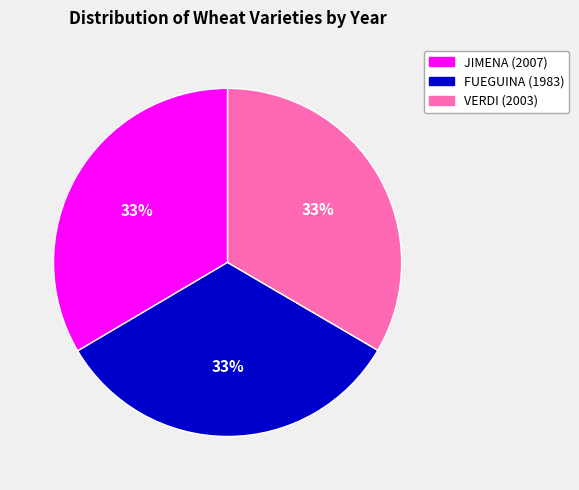

Is it true that VERDI (2003) is 26% of the pie?

False